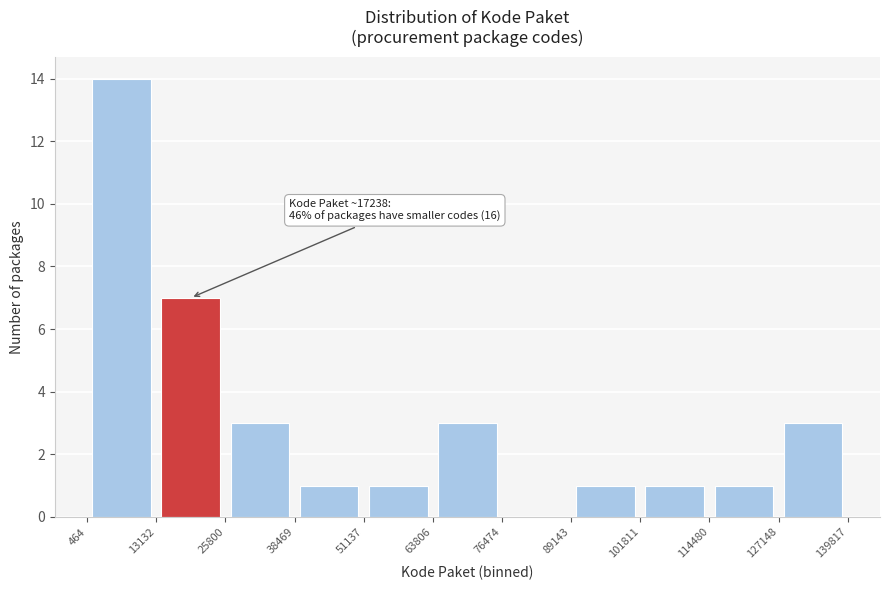

Which range on the x-axis has the tallest bar?

464 to 13132